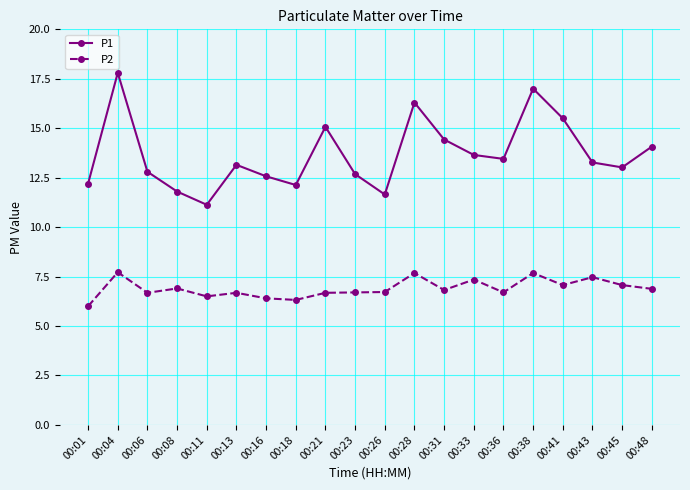

Between 00:18 and 00:48, which series saw the biggest shift?

P1